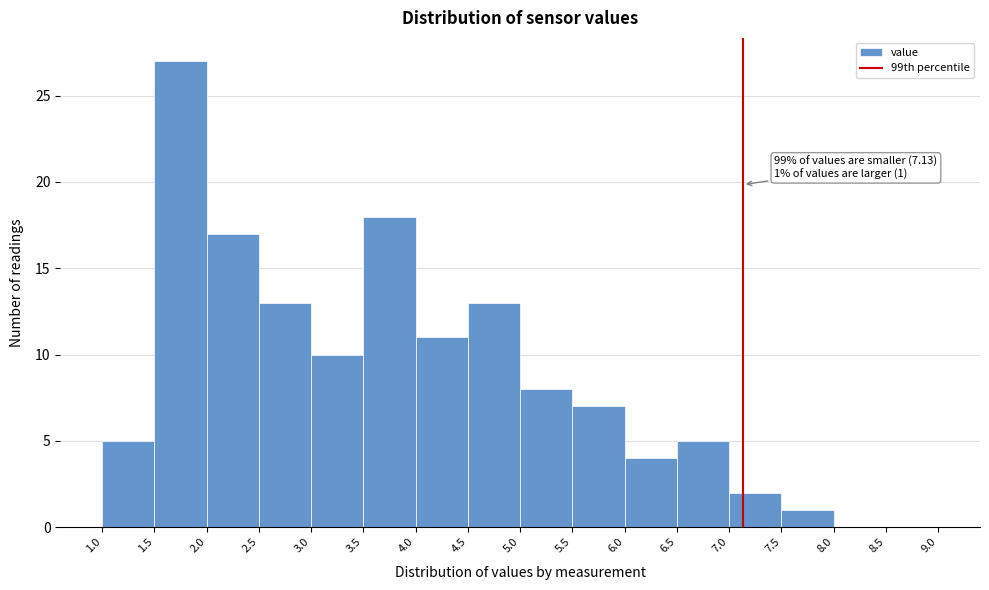

Which range on the x-axis has the tallest bar?

1.5 to 2.0